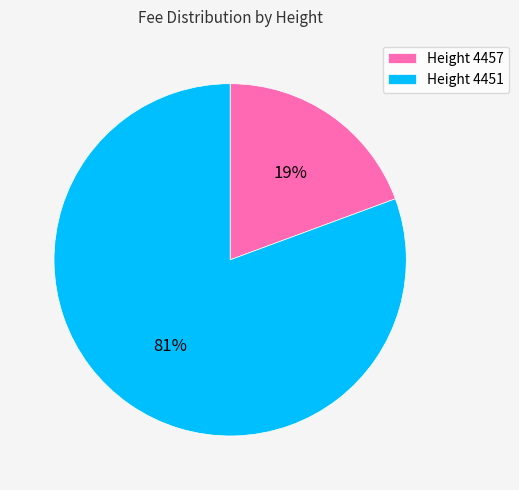

Which category has the smallest portion of the pie?

Height 4457